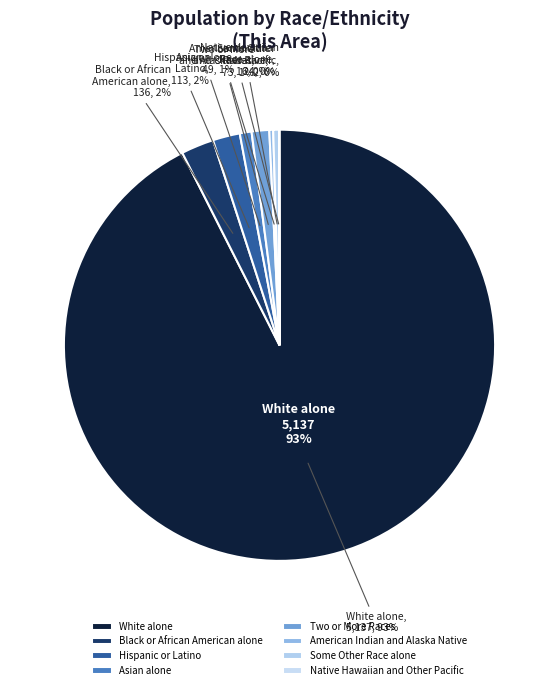

To the nearest percent, what percentage of the pie is Two or More Races?

1%